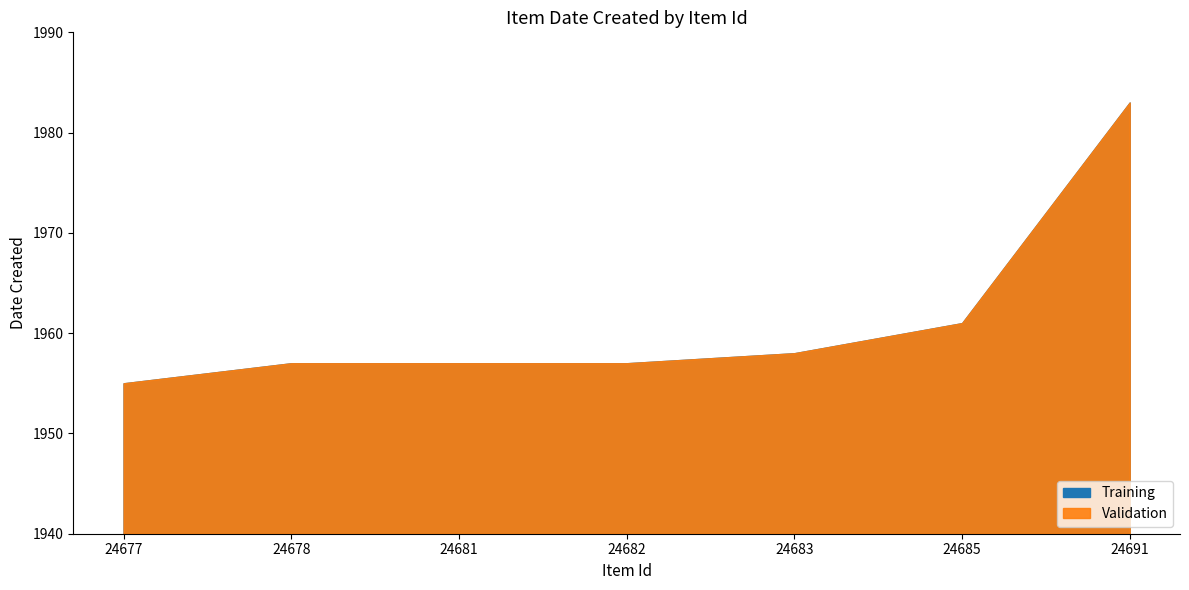

Reading left to right, what are all the values shown in this chart?

Training: 1955	1957	1957	1957	1958	1961	1983
Validation: 1955	1957	1957	1957	1958	1961	1983